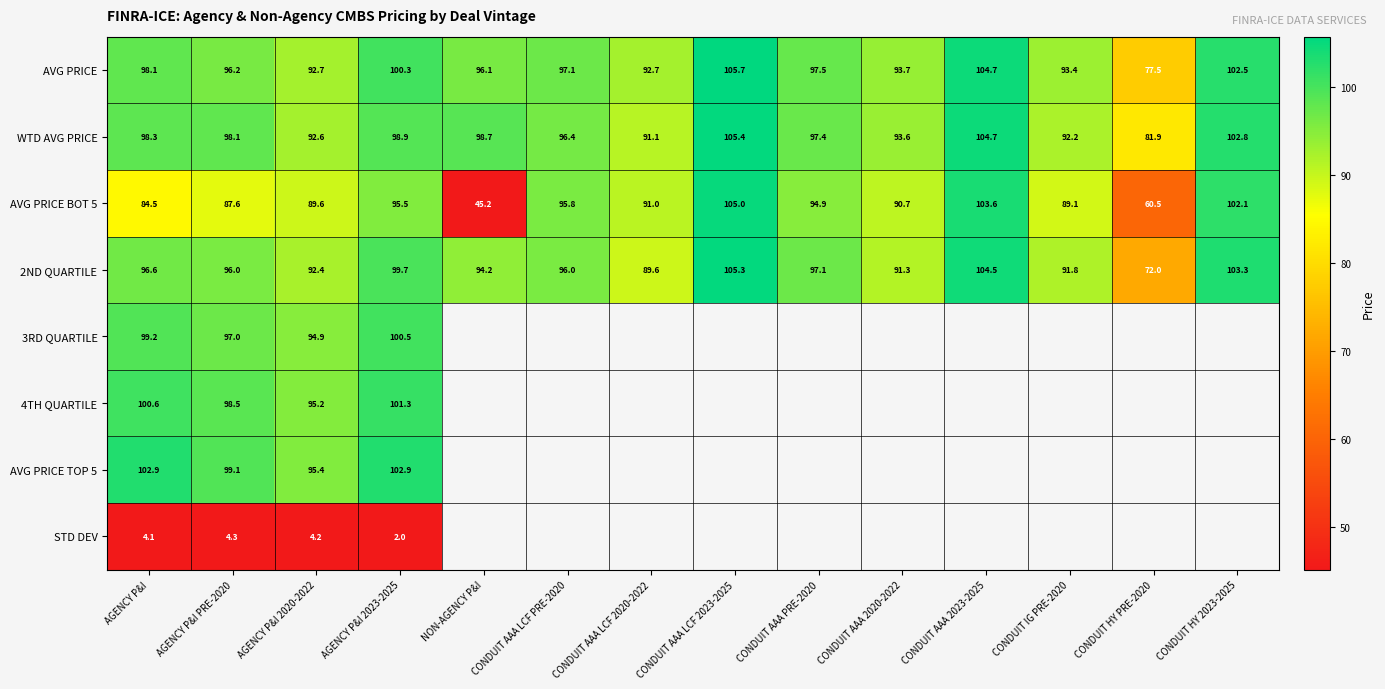

What is the difference between the highest and lowest values at CONDUIT AAA LCF 2020-2022?

3.1